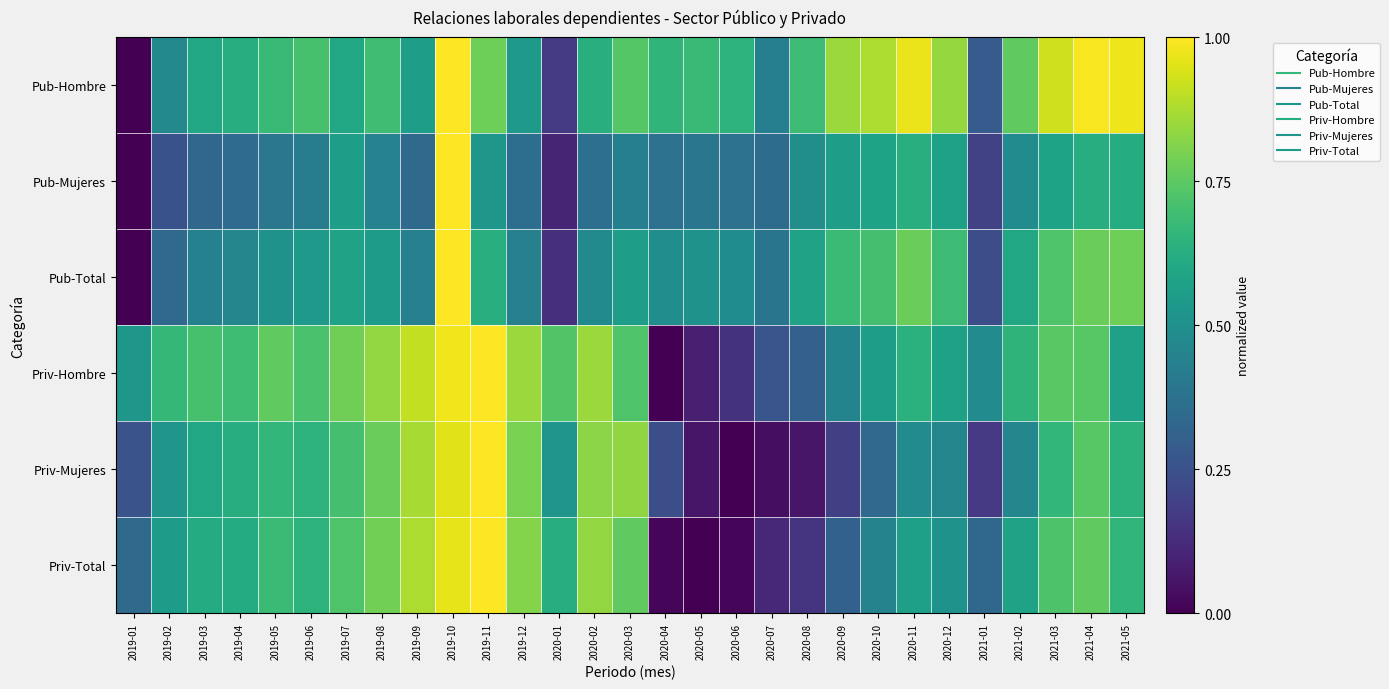

How many series are shown in this chart?

6